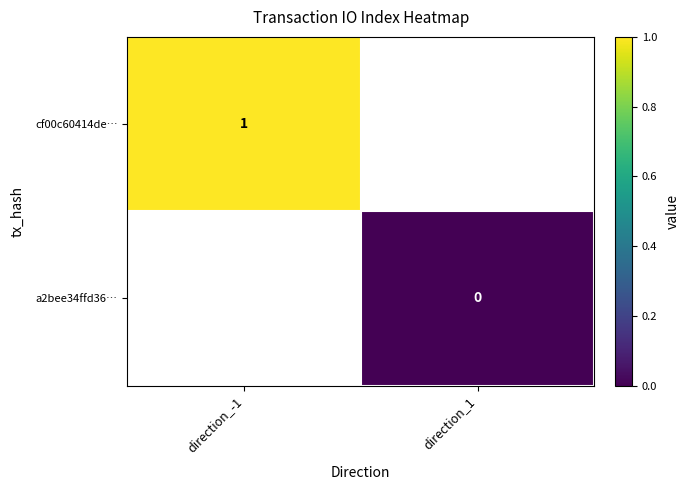

Is it true that cf00c60414de… equals 2 at direction_-1?

False